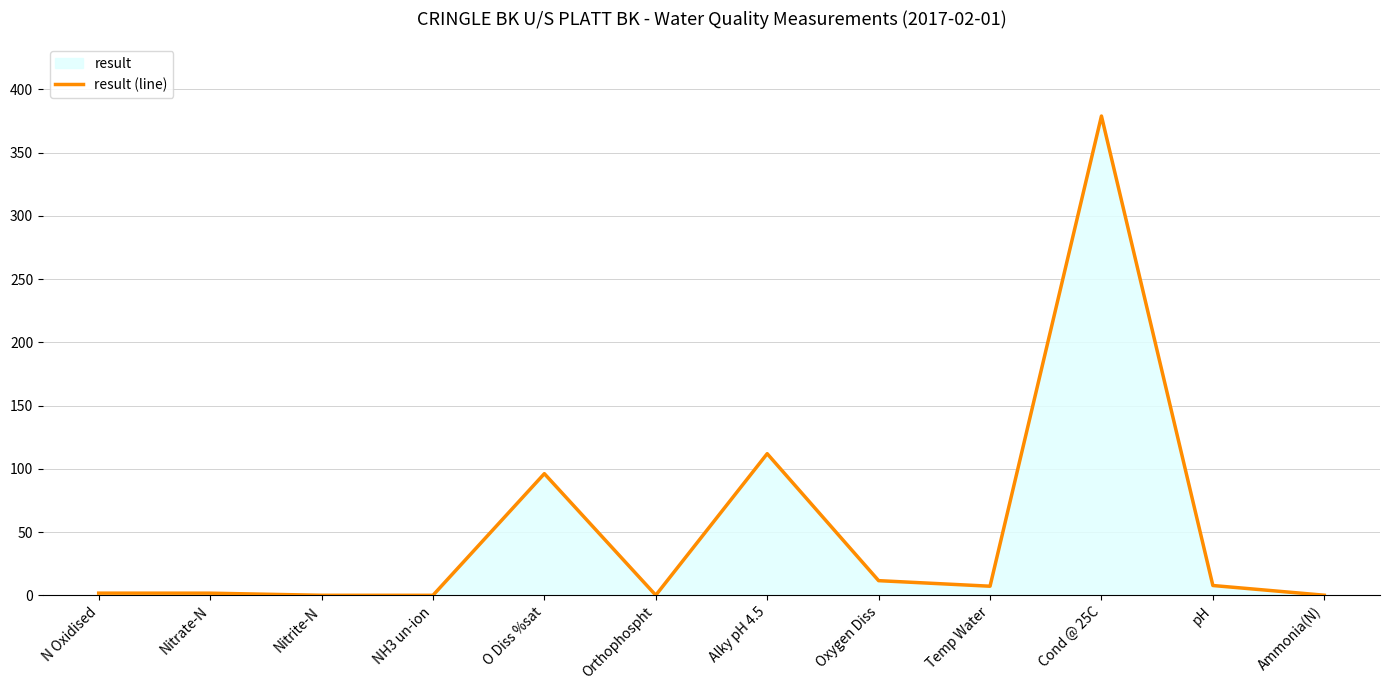

Does the chart display data point markers on the line(s)?

No